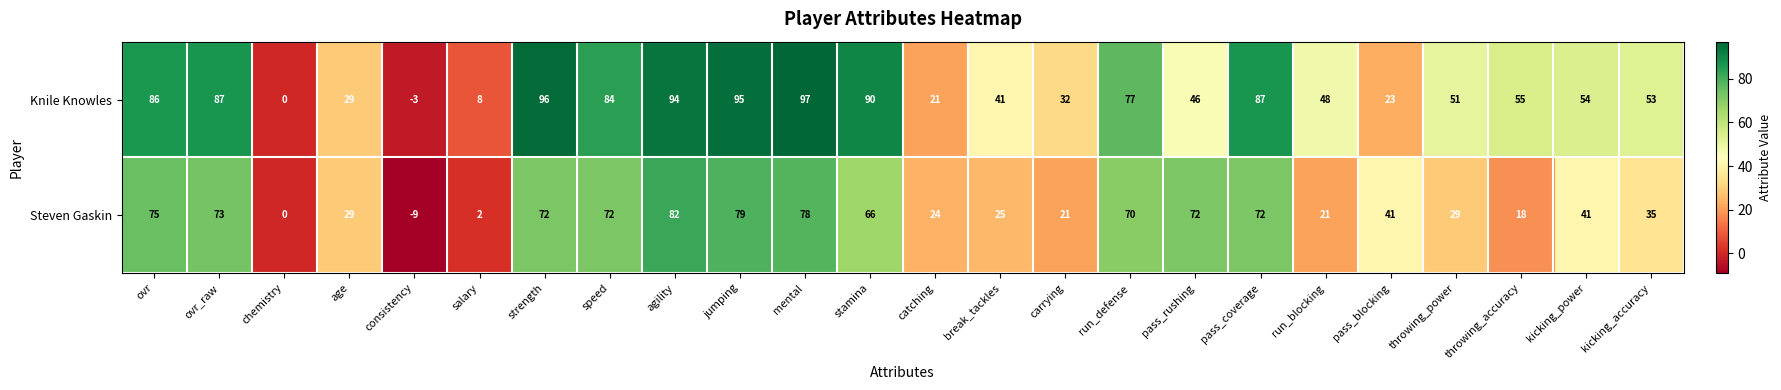

Which series has the largest total across all categories?

Knile Knowles